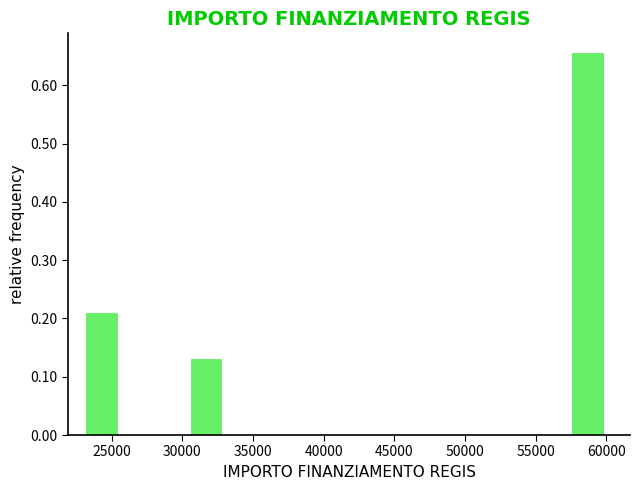

Reading left to right, list every bar in this chart as the range it spans on the x-axis followed by its height. Neither the bar edges nor the heights are printed on the chart, so give them approximately, as read against the axes.

23000 to 25500: 0.21
25500 to 28000: 0
28000 to 30500: 0
30500 to 33000: 0.13
33000 to 35500: 0
35500 to 38000: 0
38000 to 40500: 0
40500 to 43000: 0
43000 to 45000: 0
45000 to 47500: 0
47500 to 50000: 0
50000 to 52500: 0
52500 to 55000: 0
55000 to 57500: 0
57500 to 60000: 0.66